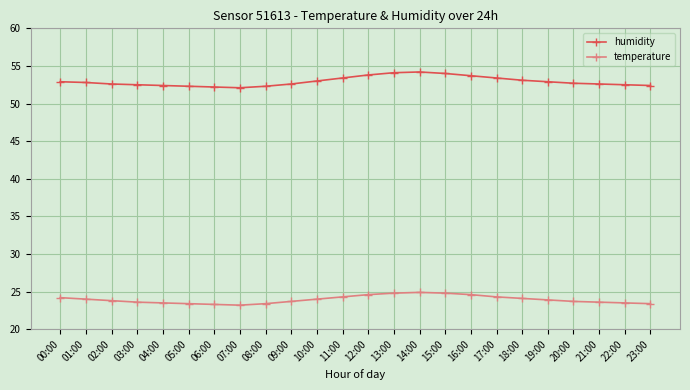

At how many categories does at least one series exceed 34?

24